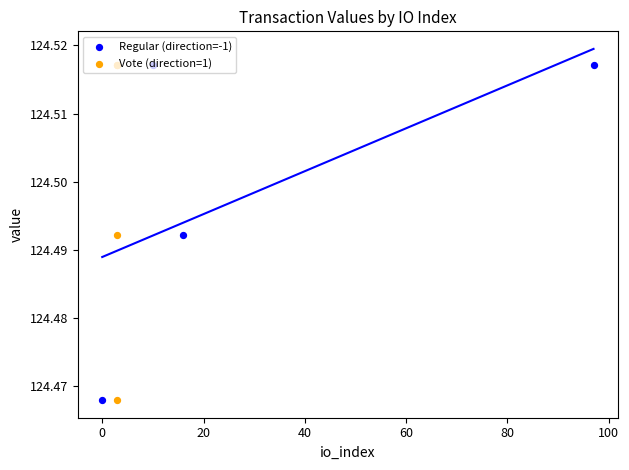

Which series reaches the maximum Y coordinate?

Regular (direction=-1)